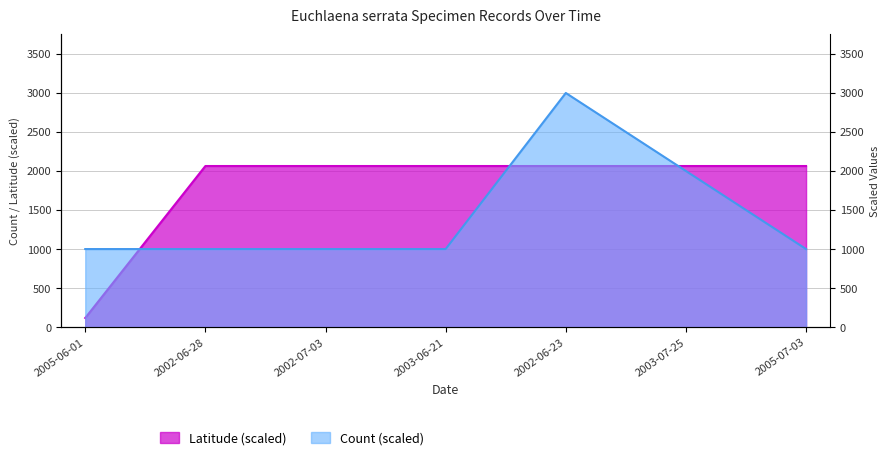

Which series ends up on top after the final intersection of Latitude and Count?

Latitude